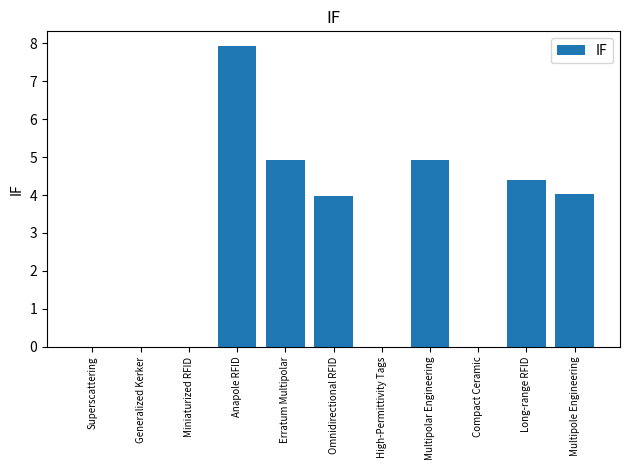

Are the bars grouped side by side (vs. stacked)?

No